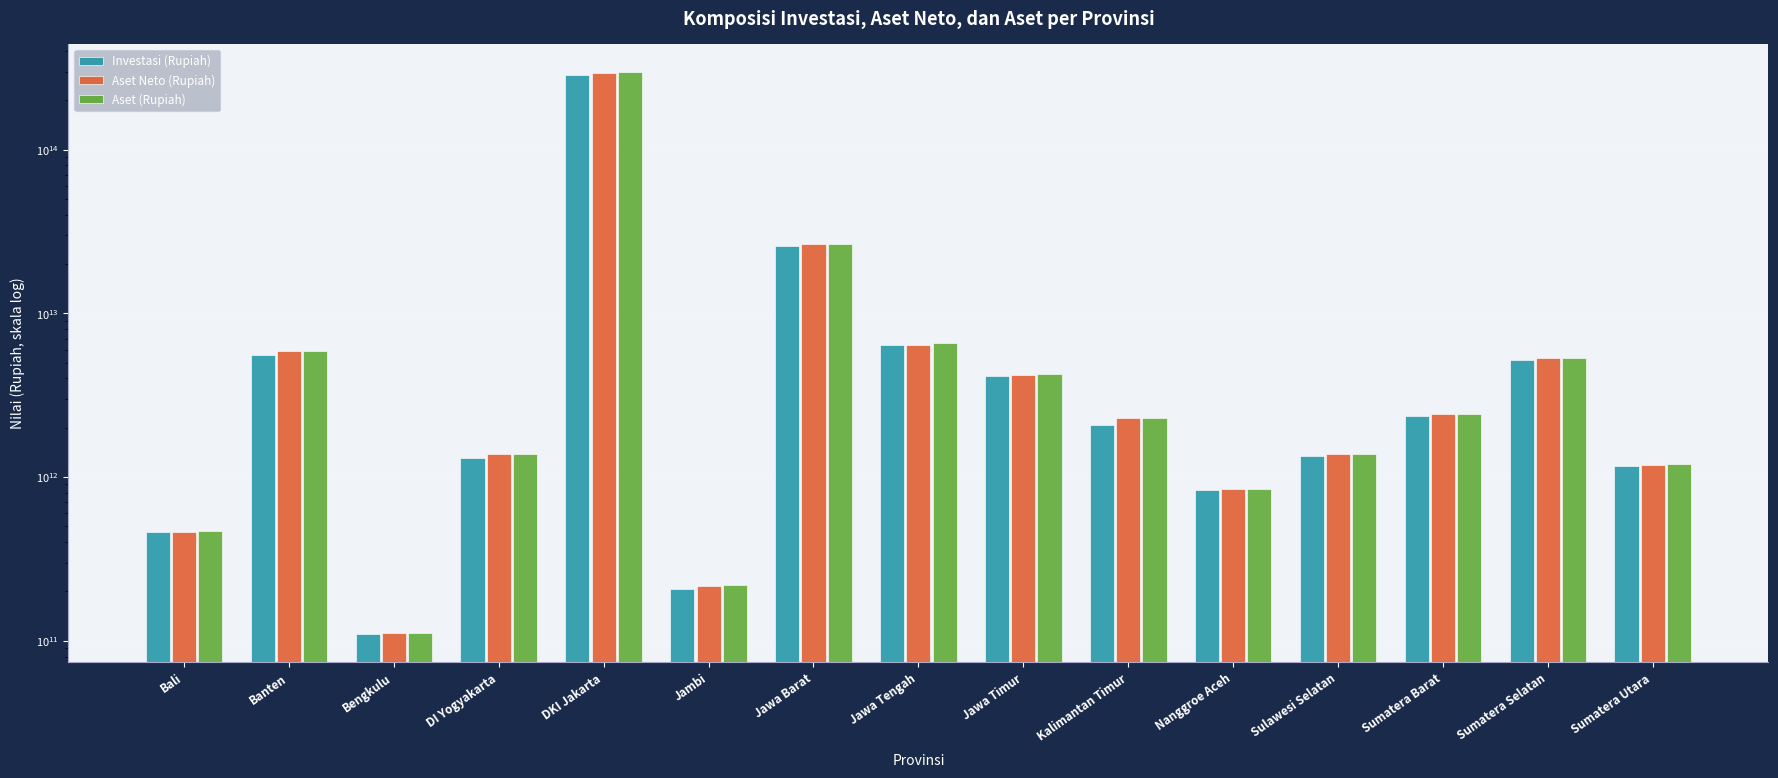

What is the spread (max minus min) of values at Jawa Timur?

112785796176